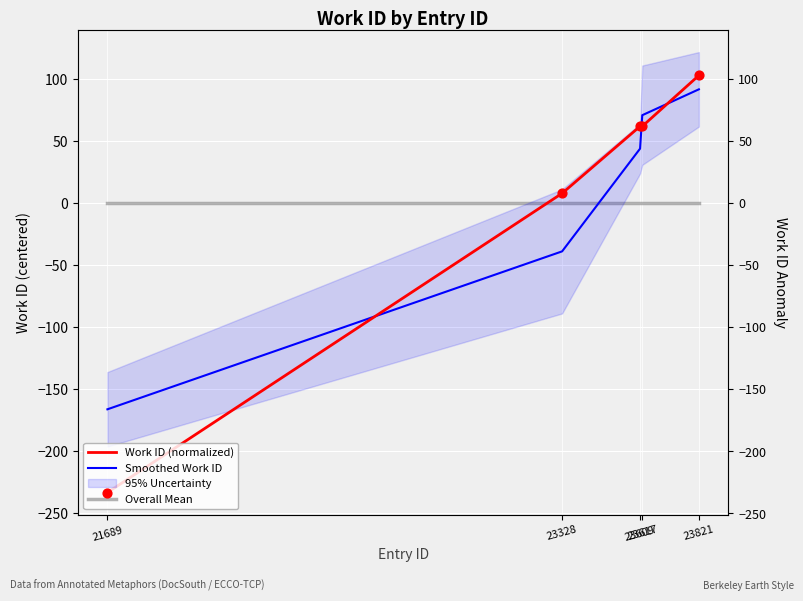

Is the value of Smoothed Work ID at 23617 greater than the value of Work ID (normalized) at 23328?

Yes